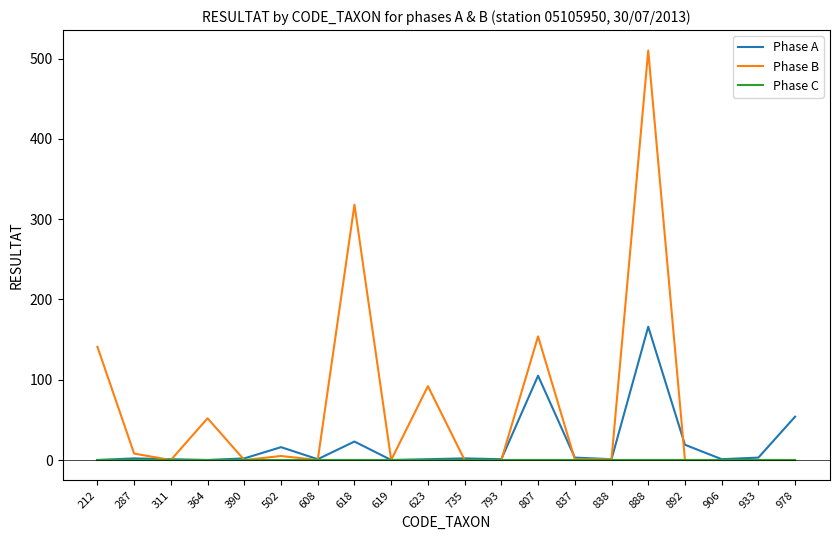

What is the difference between the maximum and second lowest values in the Phase B series?

510